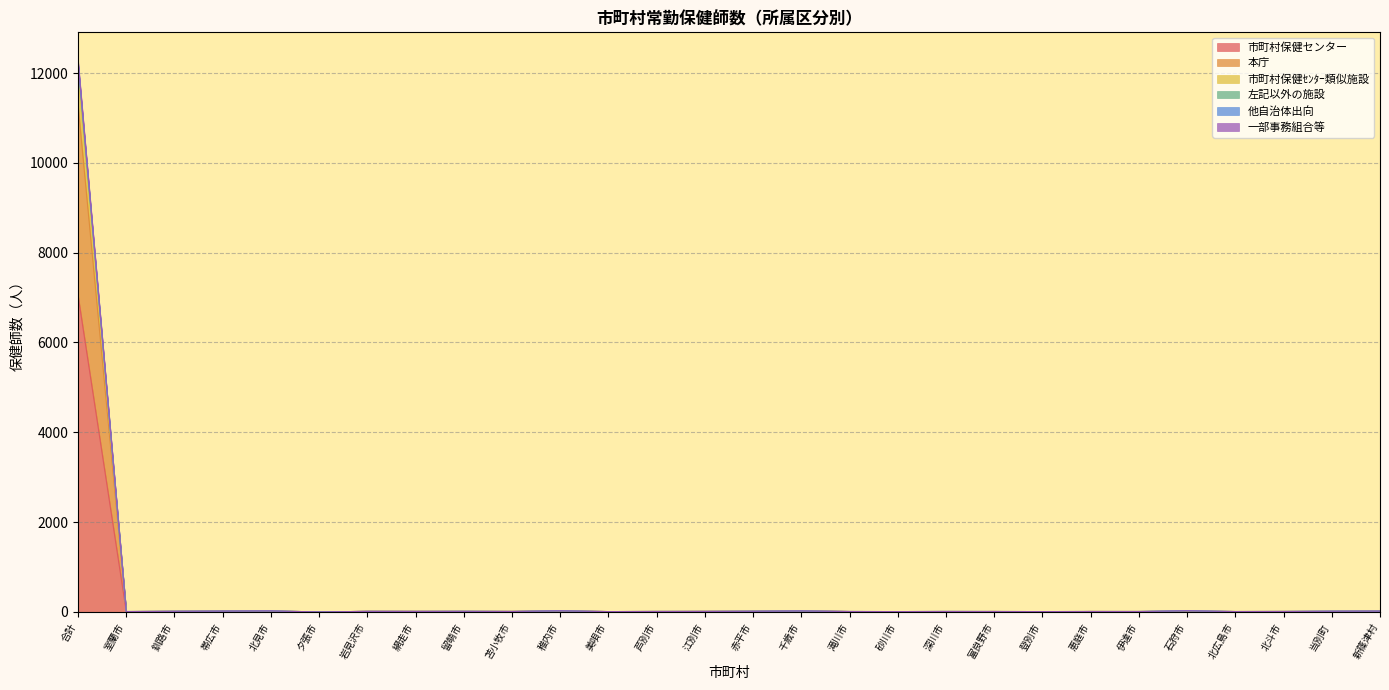

Which category has the lowest value across all series?

釧路市